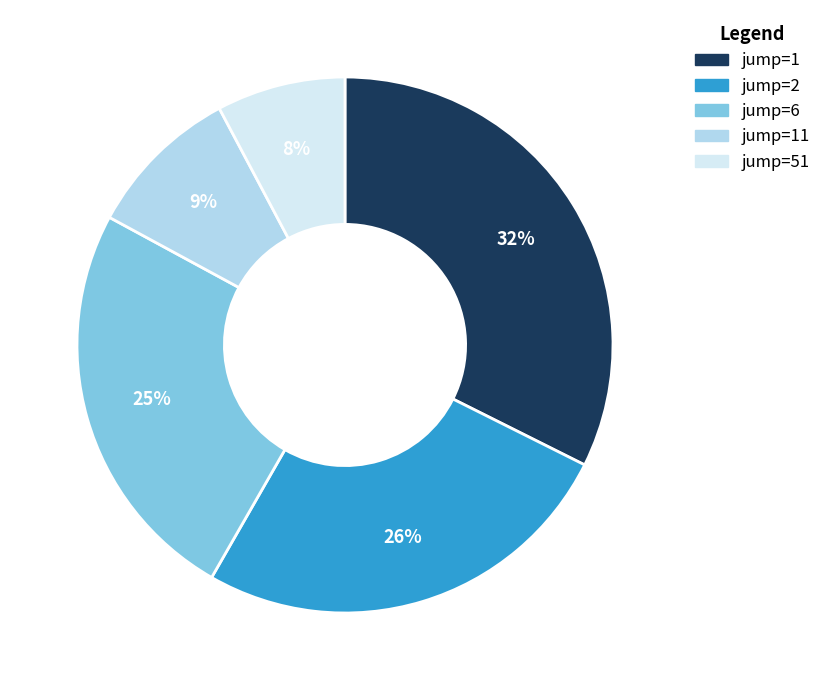

Is there any slice that represents more than half of the pie?

No